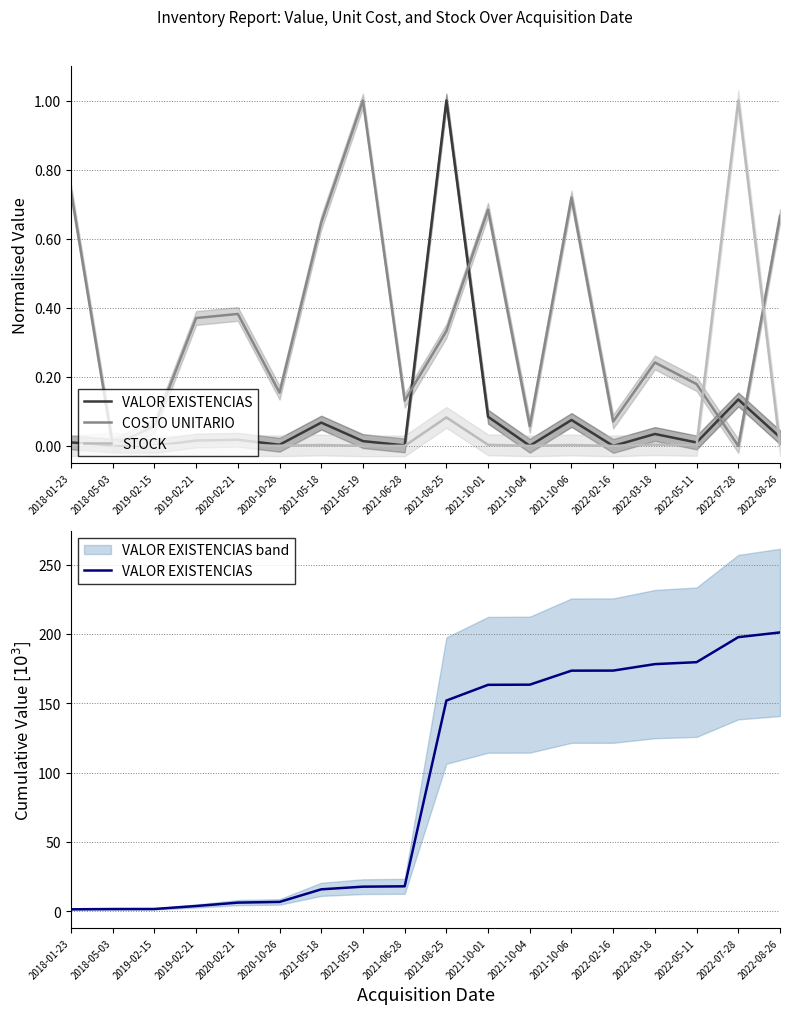

Count the number of categories in the chart.

18